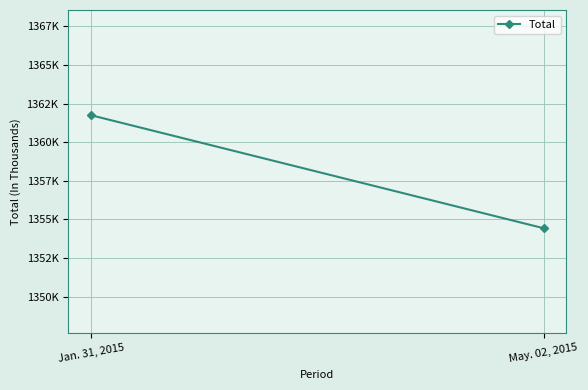

How many data points does each series have?

2